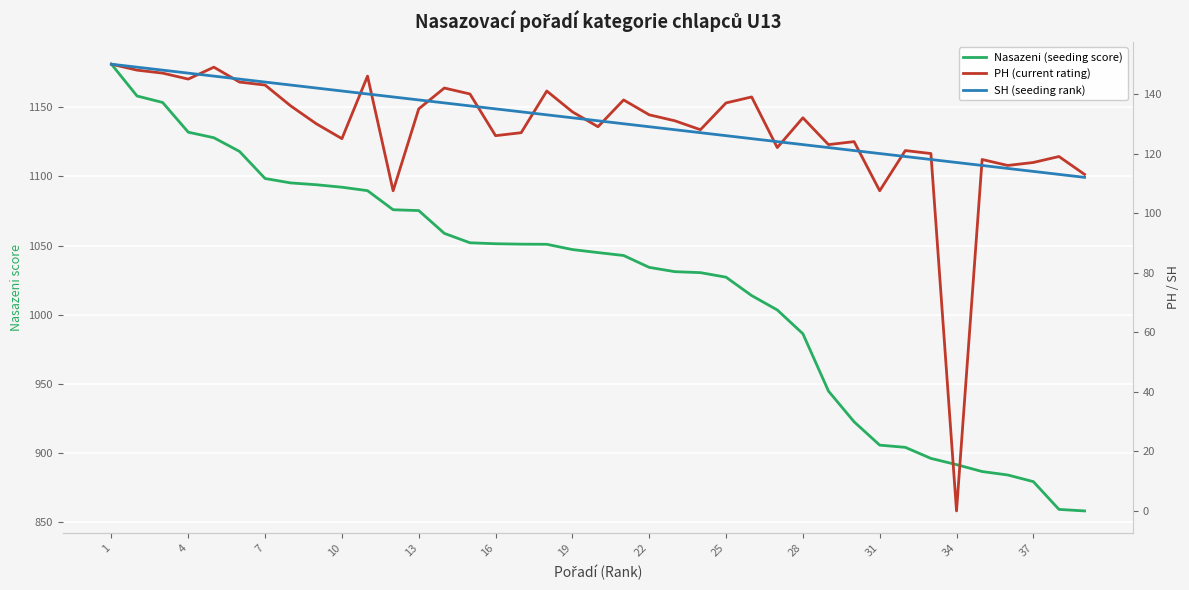

Count the number of data series in this chart.

3